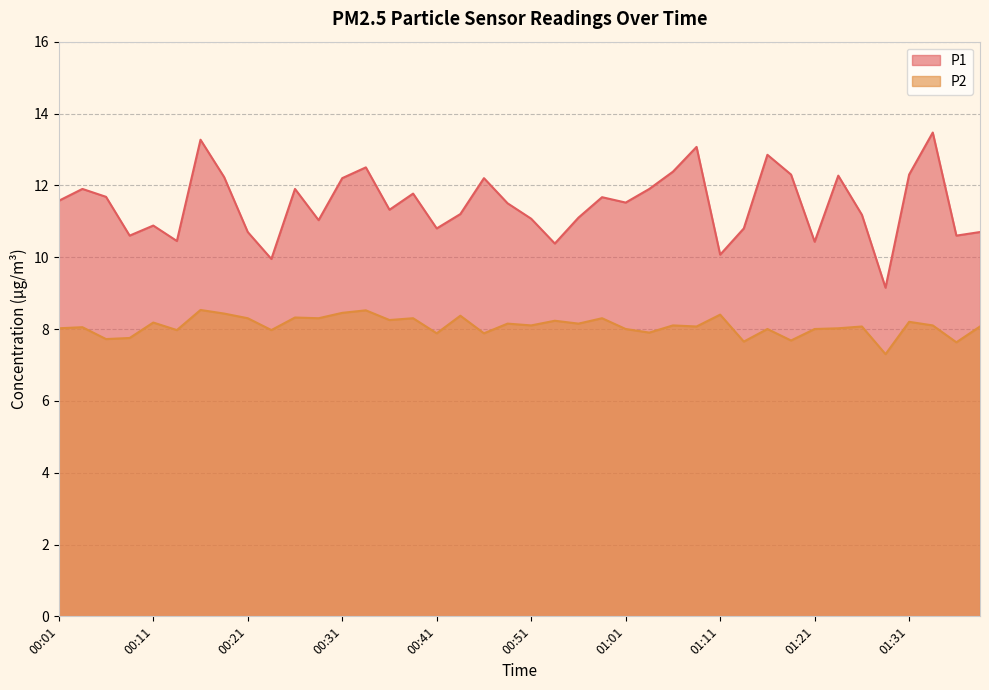

Does the chart display data point markers on the line(s)?

No